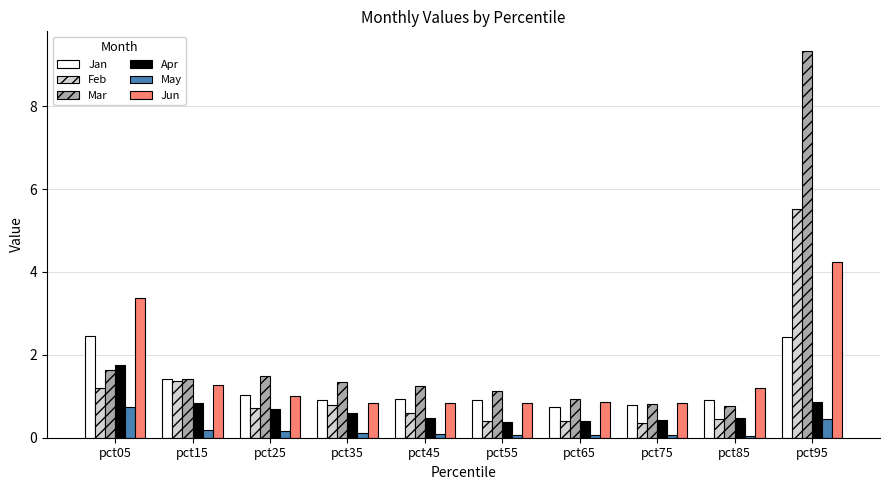

What is the total value across all series at pct65?

3.4